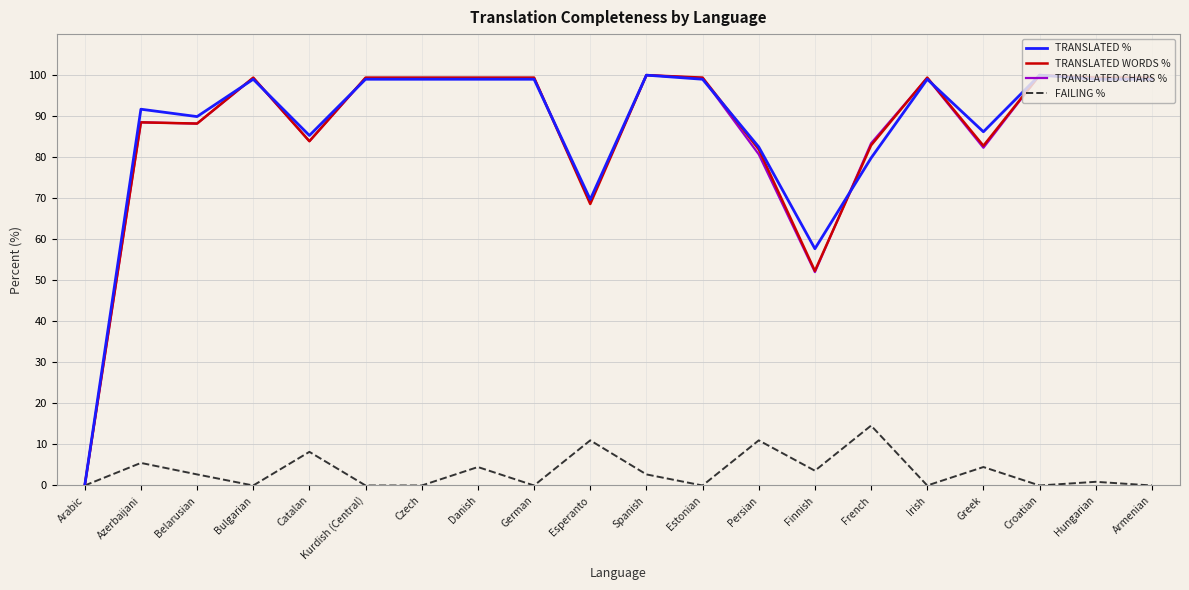

What is the maximum value shown in the chart?

100.0